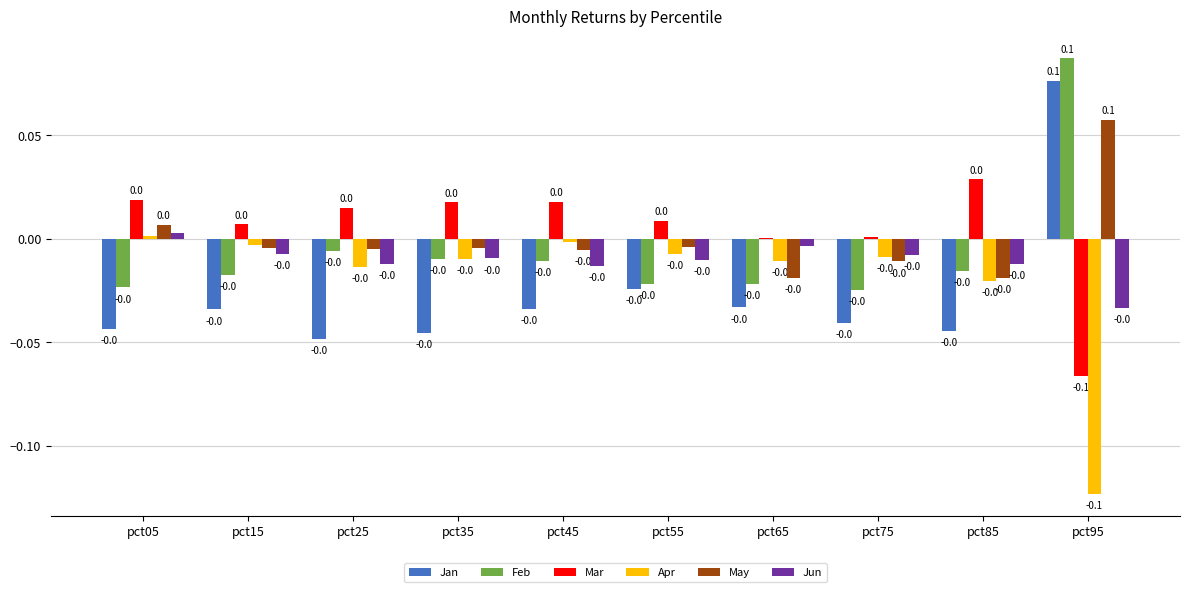

The May series shows -0.0 at pct85. True or false?

True